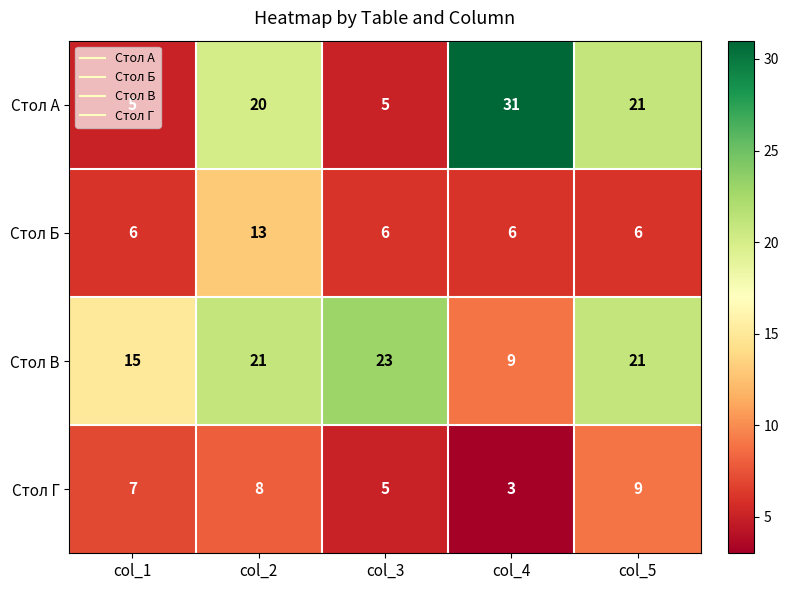

What is the lowest value of the Стол Б series?

6